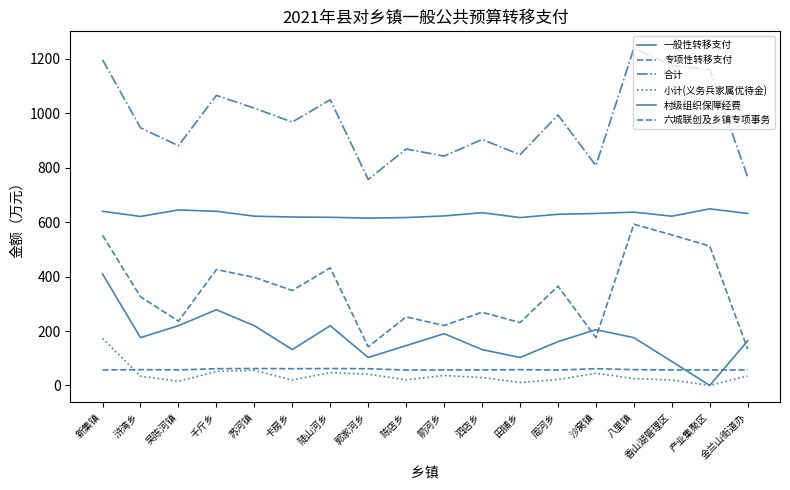

What is the maximum value for 六城联创及乡镇专项事务?

62.0